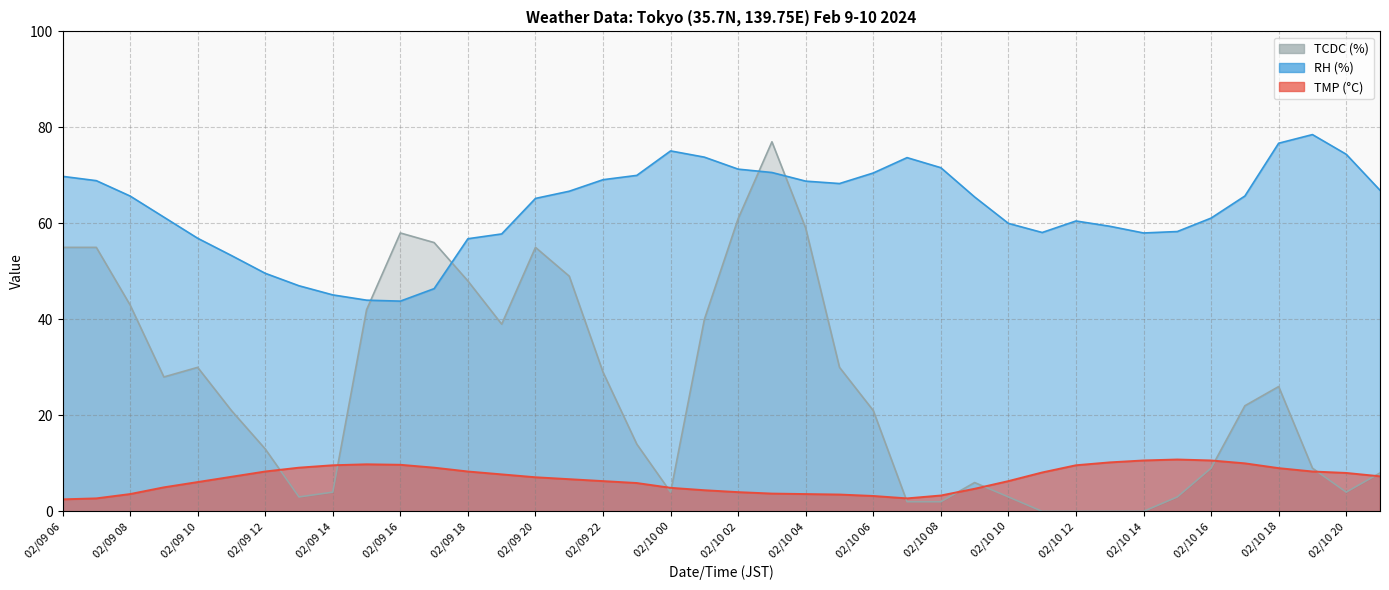

How many values in the RH series exceed 65?

22